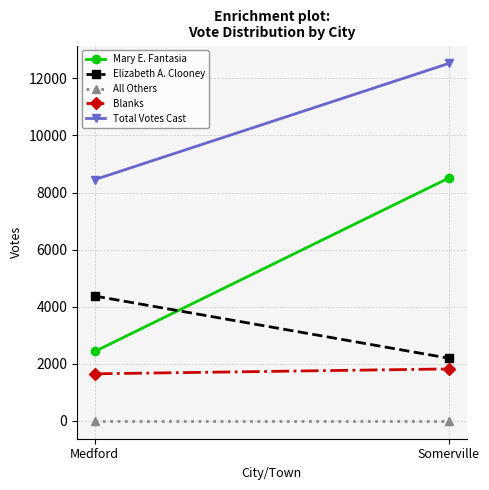

Reading left to right, list all the values displayed in this chart.

Mary E. Fantasia: Medford=2430	Somerville=8510
Elizabeth A. Clooney: Medford=4373	Somerville=2194
All Others: Medford=0	Somerville=0
Blanks: Medford=1648	Somerville=1819
Total Votes Cast: Medford=8451	Somerville=12523